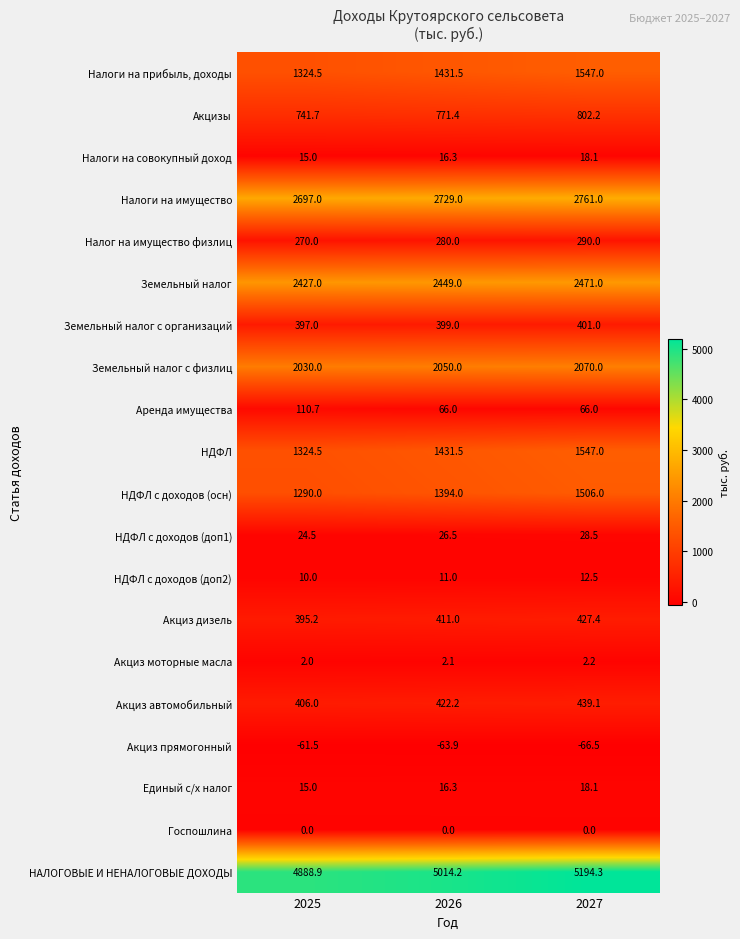

Is it true that Единый с/х налог equals 10.3 at 2027?

False